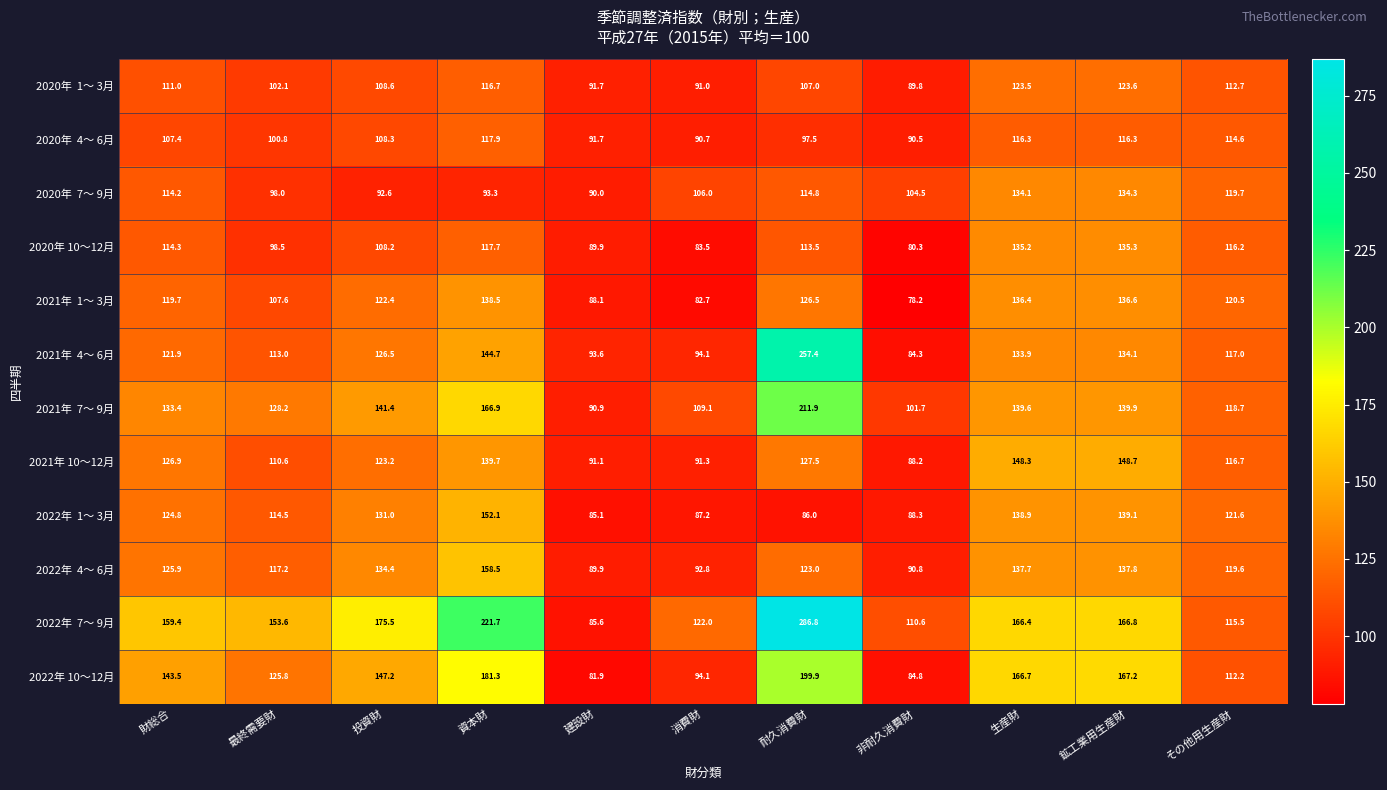

Which series changed the most between 建設財 and 鉱工業用生産財?

2022年 10～12月